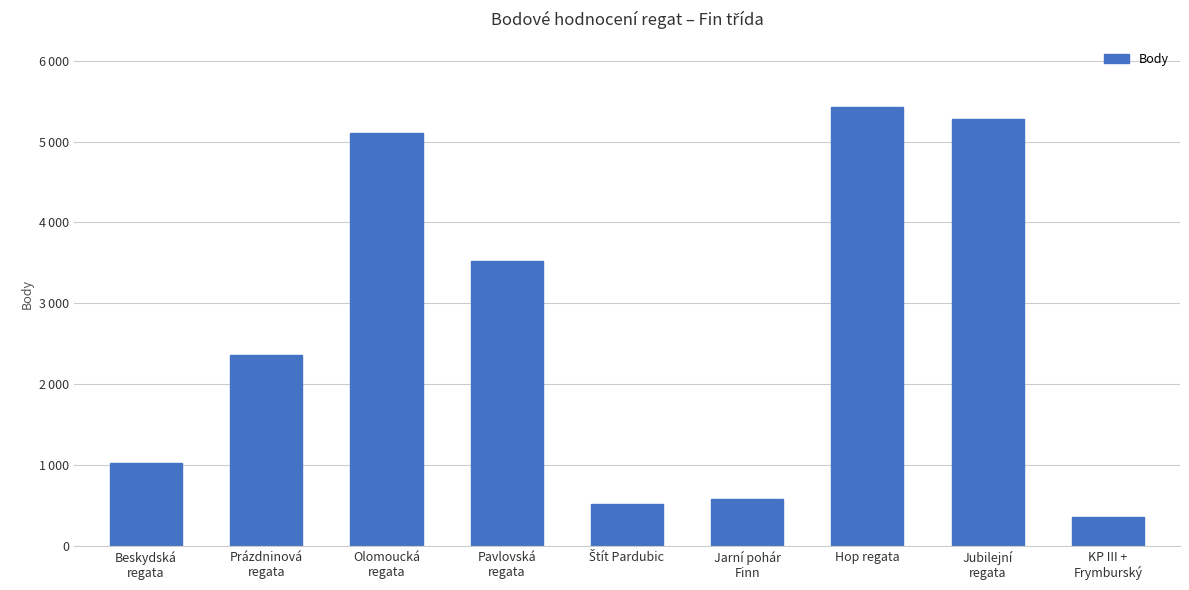

Approximately how many times larger is the value at Prázdninová
regata compared to Štít Pardubic?

4.6